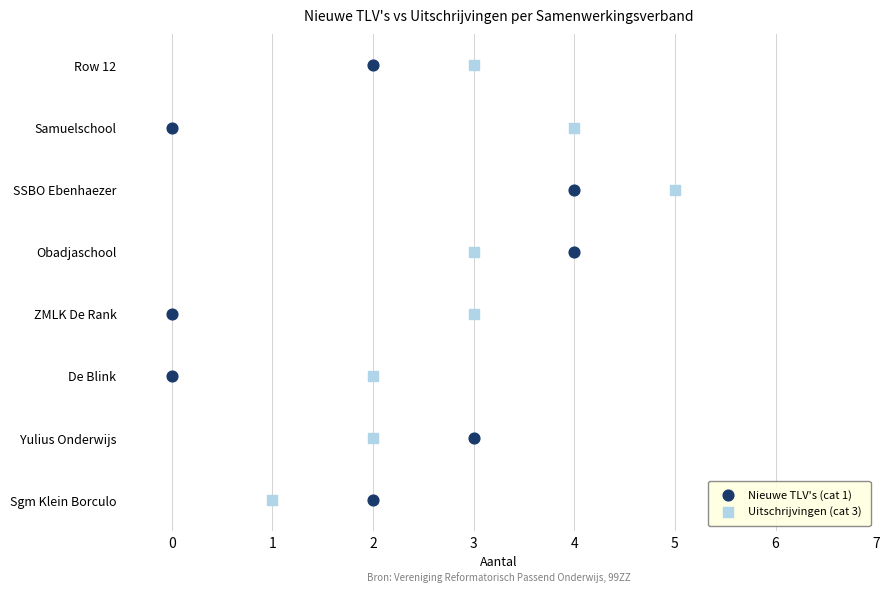

What are all the series names shown in the legend?

Nieuwe TLV's (cat 1), Uitschrijvingen (cat 3)